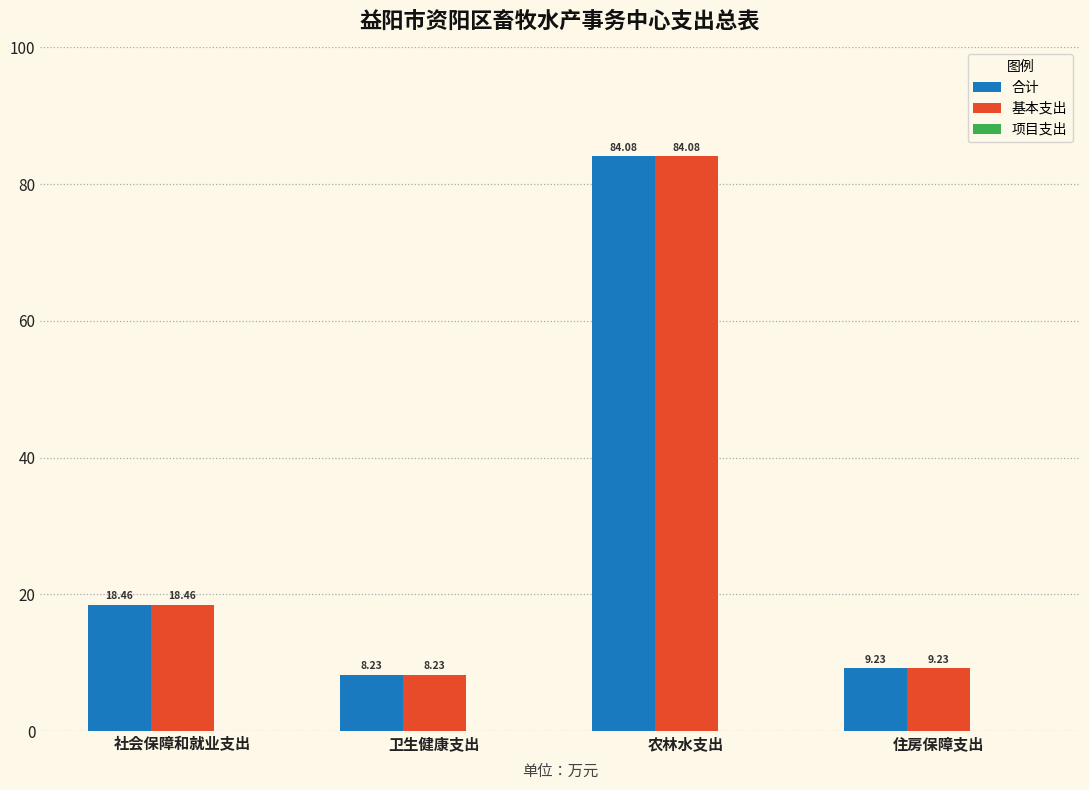

At which label does 合计 first exceed 18?

社会保障和就业支出